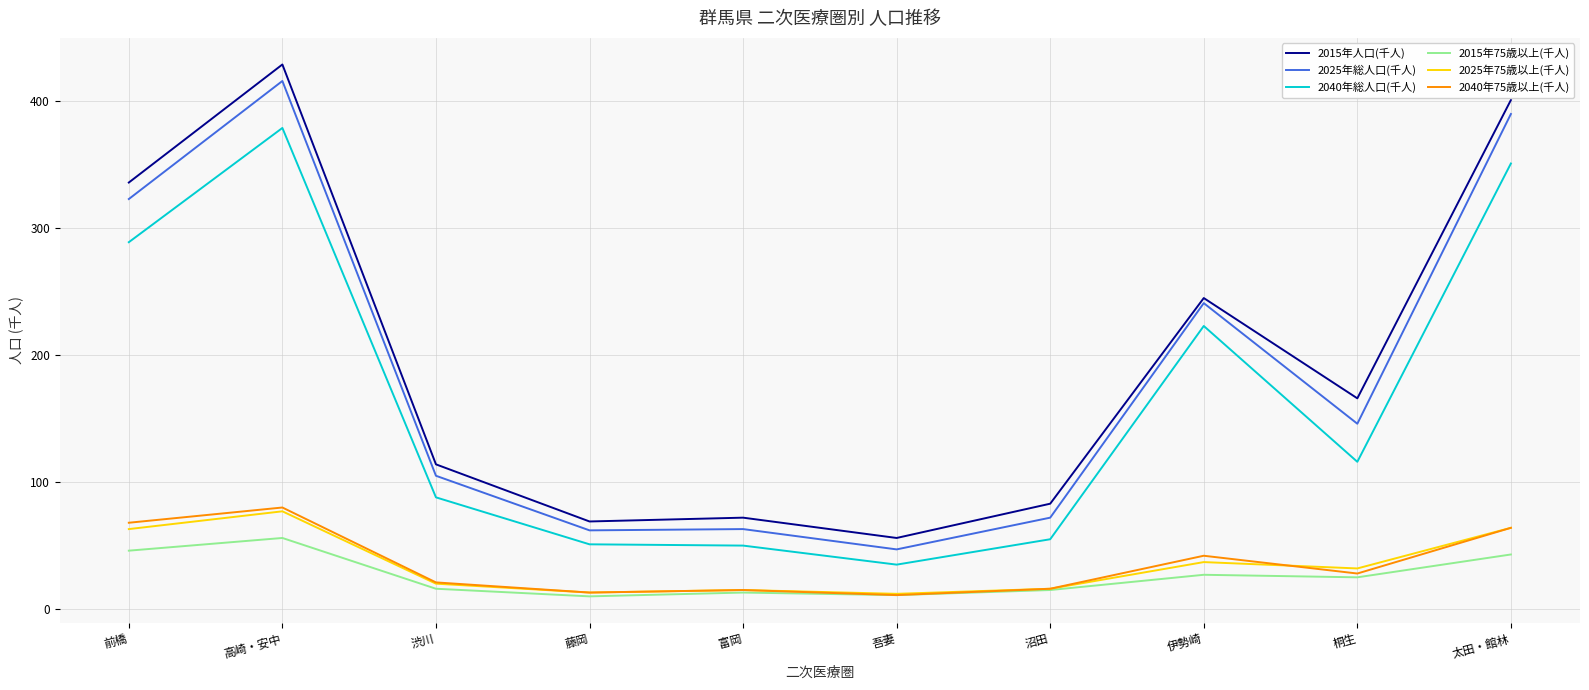

At how many categories does at least one series exceed 339?

2